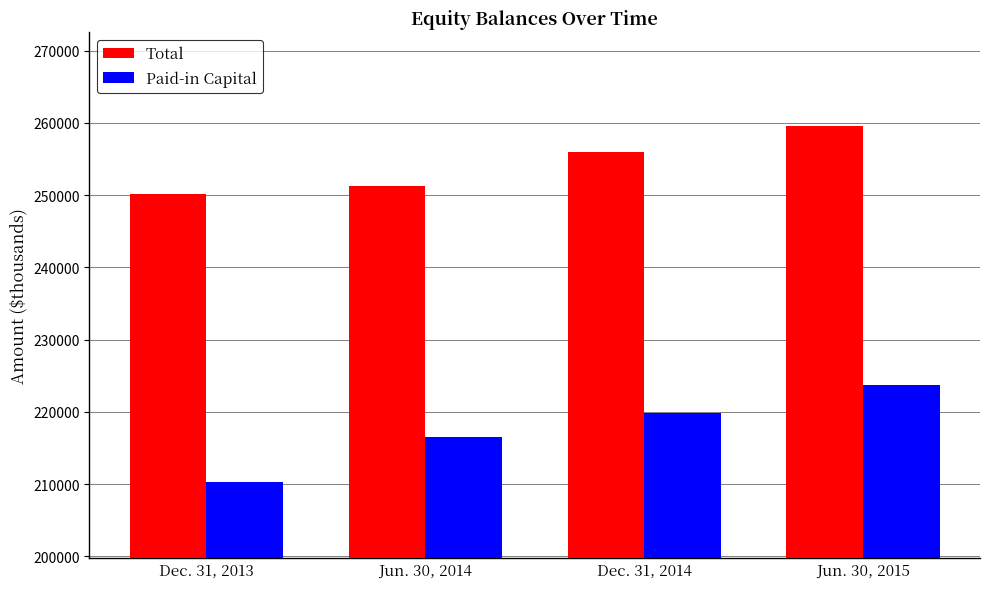

The Total series shows 250090 at Dec. 31, 2013. True or false?

True